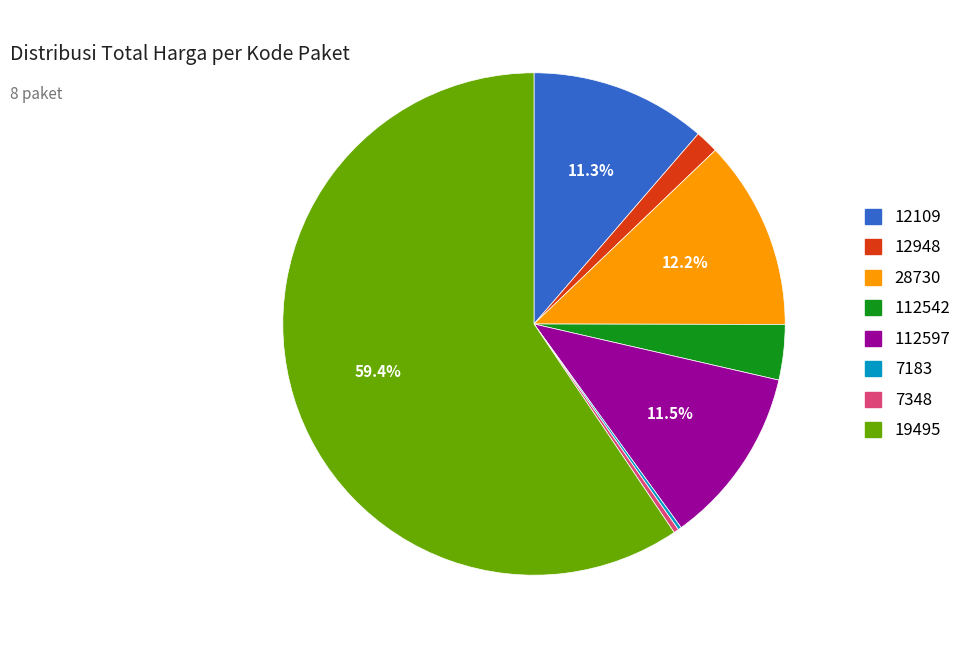

To the nearest percent, what percentage of the pie is 12948?

1%